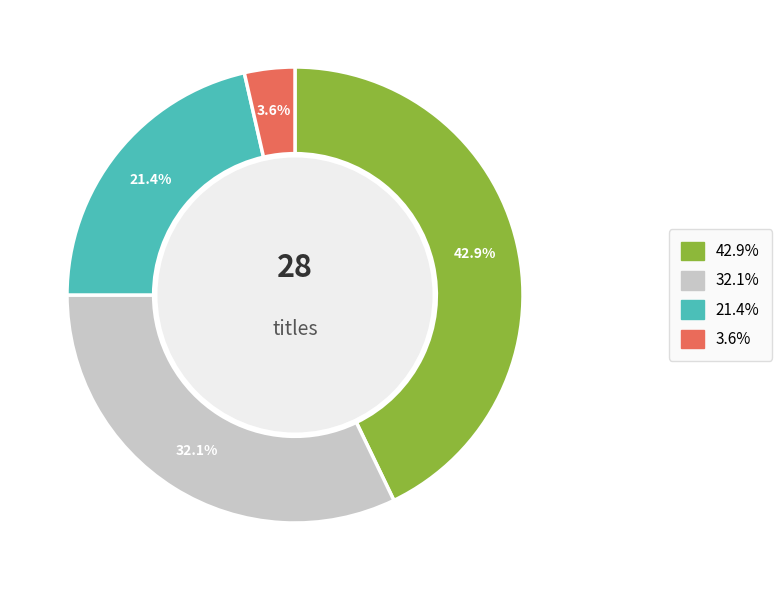

Is there any slice that represents more than half of the pie?

No